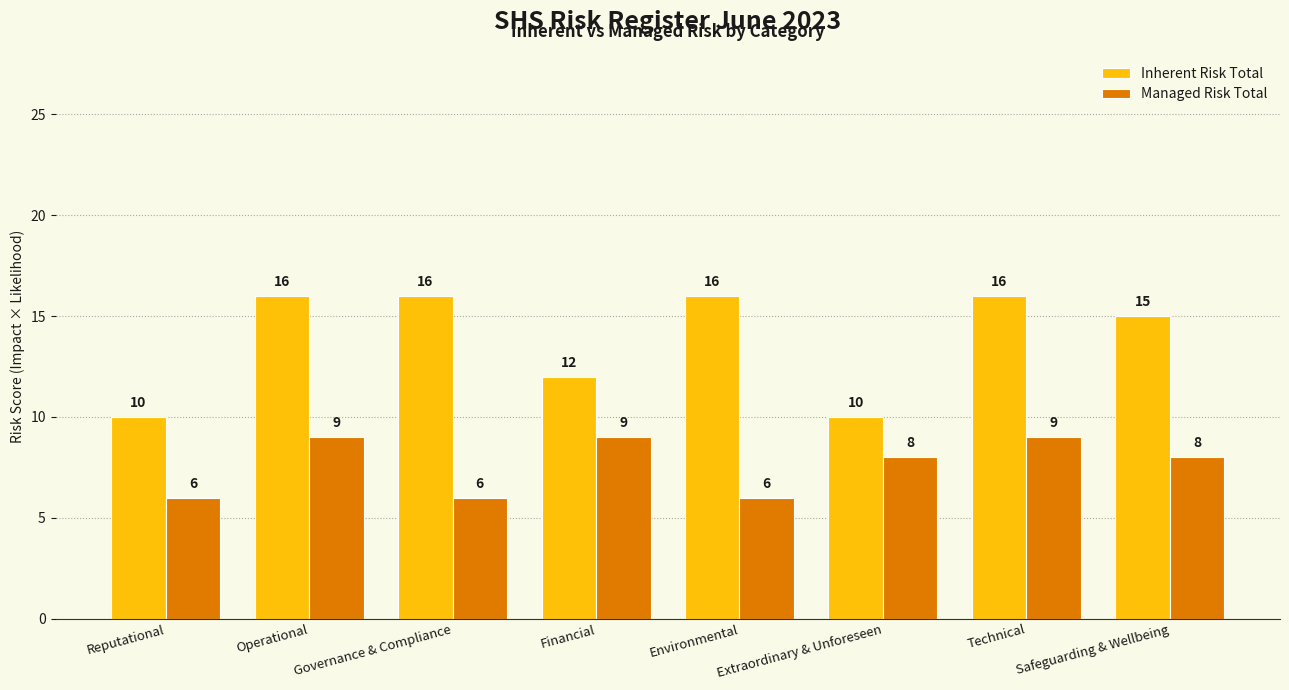

Which series changed the most between Governance & Compliance and Financial?

Inherent Risk Total